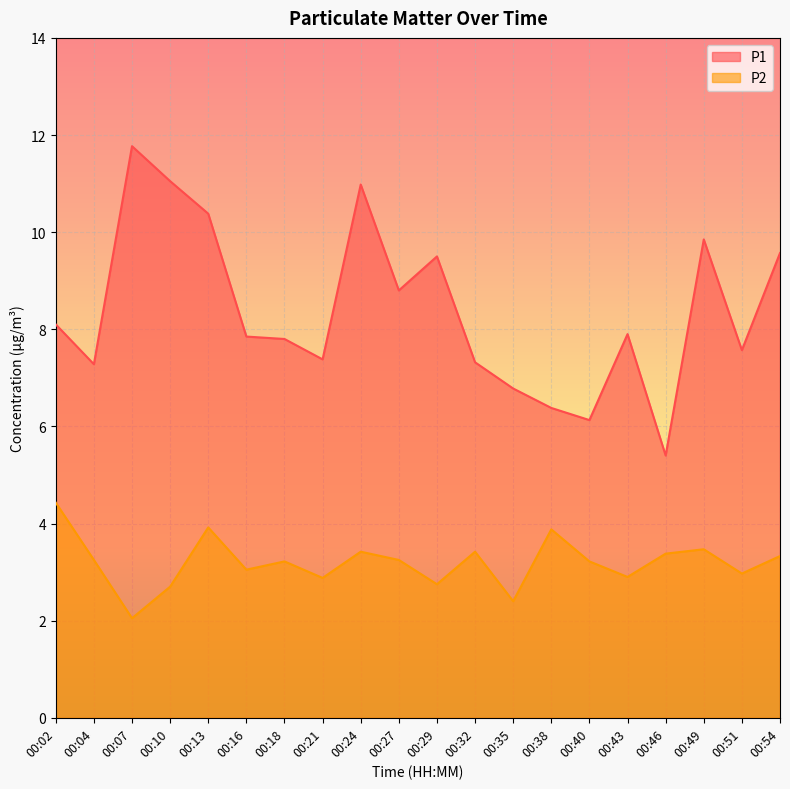

The P1 series shows 3.3 at 00:43. True or false?

False